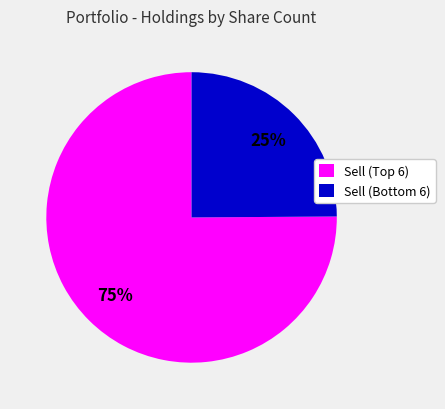

Is there a majority slice in this chart?

Yes